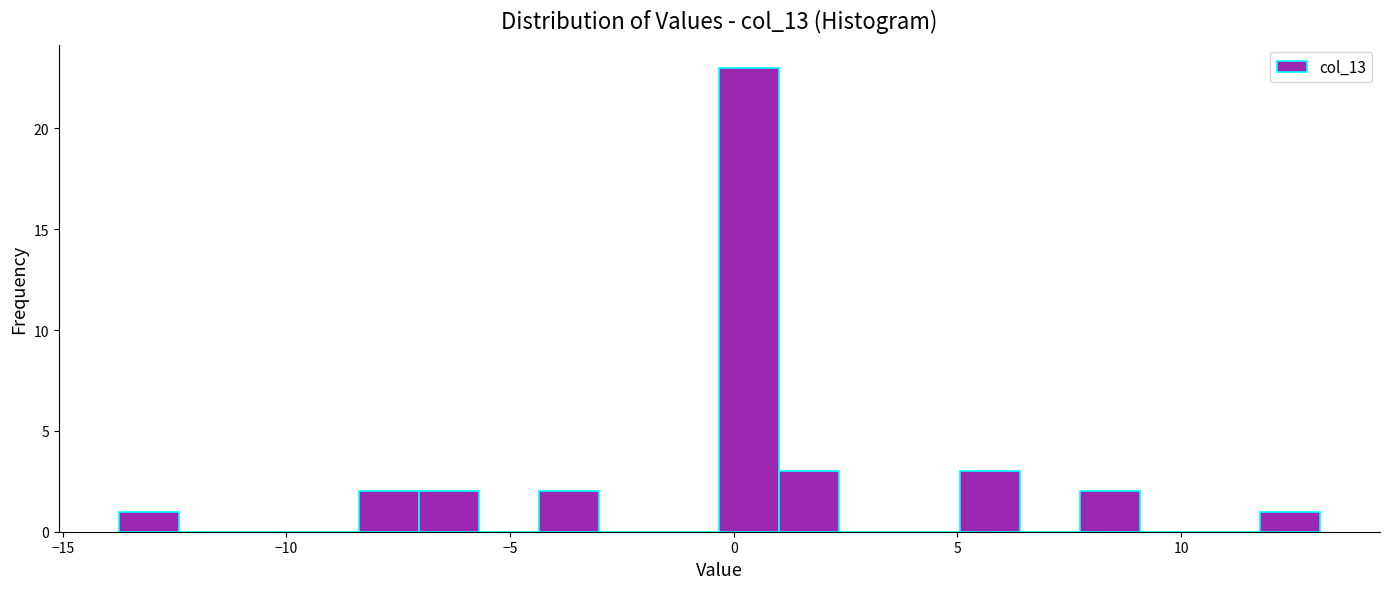

Around what value on the x-axis is the tallest bar? Give the approximate position of its centre, as read against the axis.

0.5